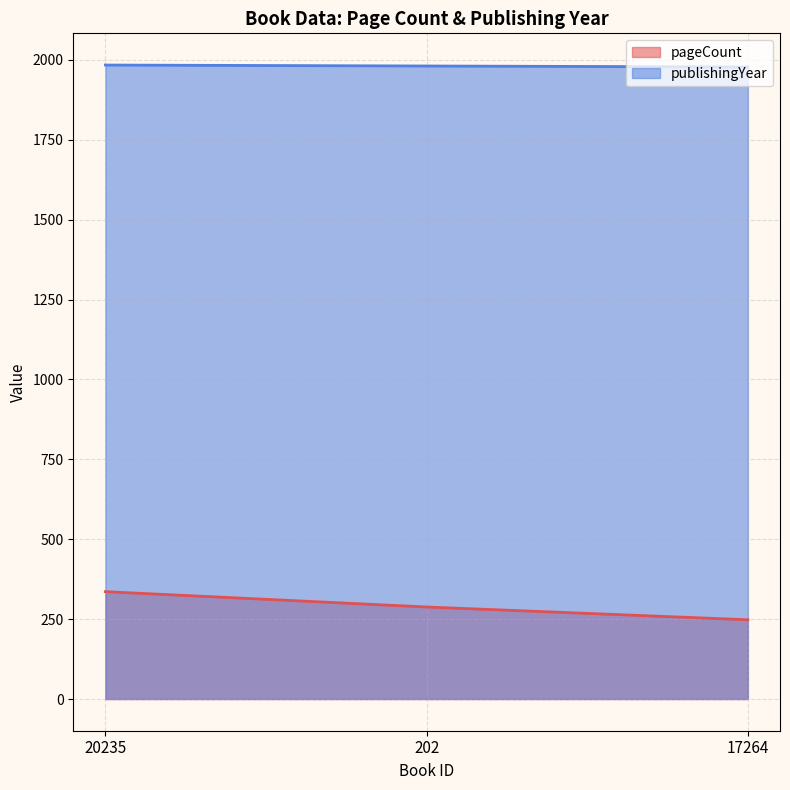

Reading left to right, transcribe all the data shown in this chart.

pageCount: 20235=336	202=288	17264=248
publishingYear: 20235=1984	202=1981	17264=1978